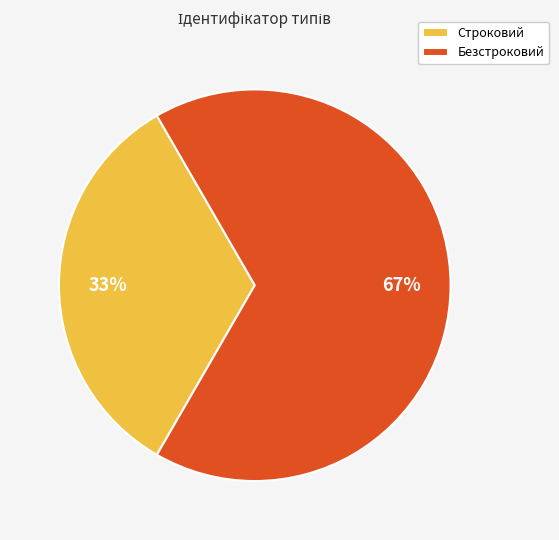

To the nearest percent, what is the combined percentage of Строковий and Безстроковий?

100%